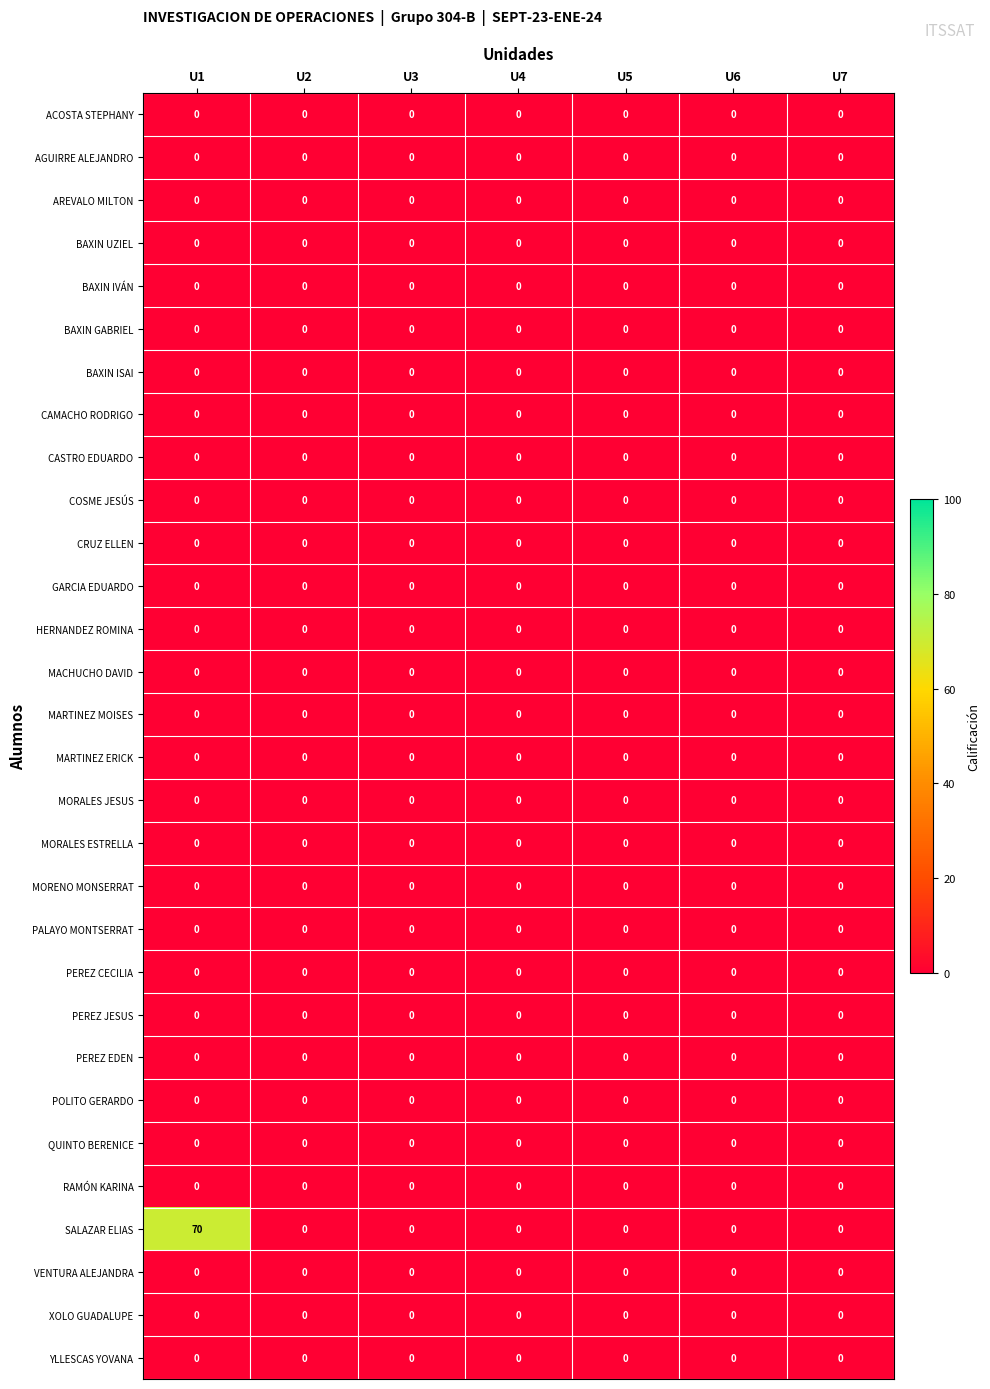

Which series has the largest range (max minus min)?

SALAZAR ELIAS